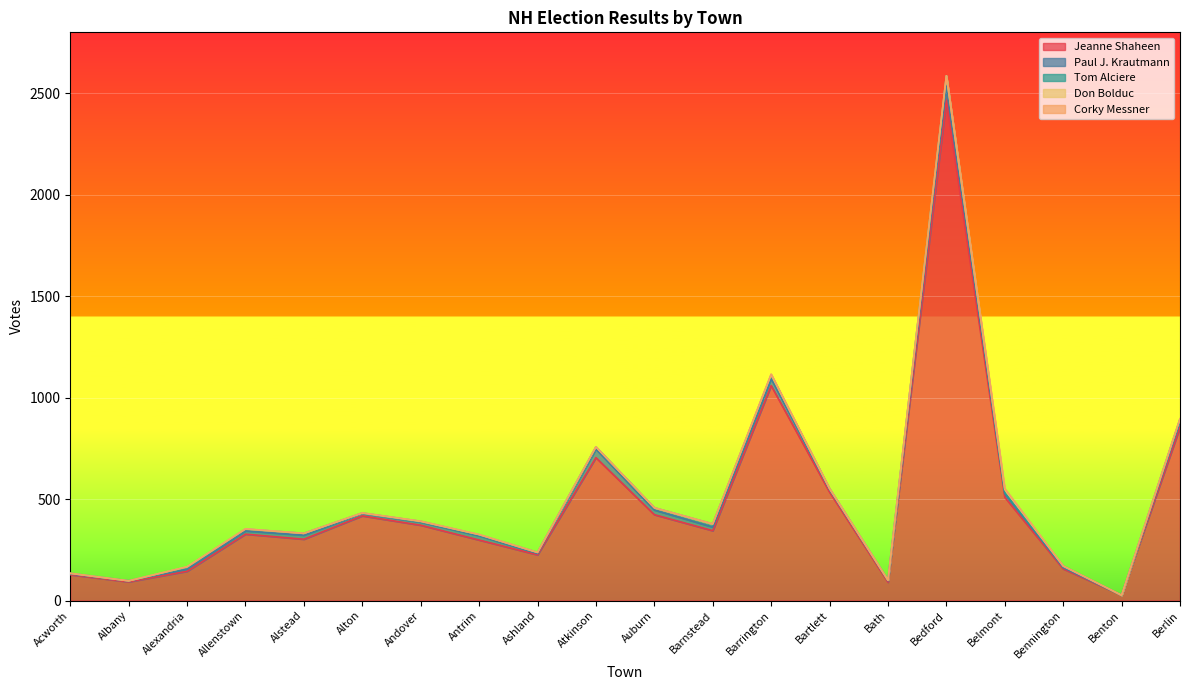

Reading left to right, what are all the values shown in this chart?

Jeanne Shaheen: Acworth=127	Albany=92	Alexandria=144	Allenstown=327	Alstead=302	Alton=417	Andover=371	Antrim=298	Ashland=225	Atkinson=704	Auburn=423	Barnstead=344	Barrington=1059	Bartlett=534	Bath=90	Bedford=2466	Belmont=509	Bennington=156	Benton=26	Berlin=854
Paul J. Krautmann: Acworth=4	Albany=5	Alexandria=11	Allenstown=16	Alstead=20	Alton=11	Andover=15	Antrim=21	Ashland=7	Atkinson=42	Auburn=23	Barnstead=18	Barrington=34	Bartlett=12	Bath=7	Bedford=72	Belmont=17	Bennington=6	Benton=0	Berlin=25
Tom Alciere: Acworth=3	Albany=0	Alexandria=8	Allenstown=9	Alstead=9	Alton=3	Andover=4	Antrim=5	Ashland=5	Atkinson=11	Auburn=11	Barnstead=15	Barrington=19	Bartlett=5	Bath=3	Bedford=48	Belmont=6	Bennington=8	Benton=0	Berlin=16
Don Bolduc: Acworth=0	Albany=0	Alexandria=3	Allenstown=1	Alstead=0	Alton=0	Andover=0	Antrim=1	Ashland=0	Atkinson=0	Auburn=0	Barnstead=0	Barrington=1	Bartlett=0	Bath=0	Bedford=0	Belmont=15	Bennington=0	Benton=0	Berlin=0
Corky Messner: Acworth=0	Albany=0	Alexandria=0	Allenstown=0	Alstead=0	Alton=1	Andover=1	Antrim=0	Ashland=0	Atkinson=0	Auburn=0	Barnstead=1	Barrington=3	Bartlett=1	Bath=0	Bedford=0	Belmont=5	Bennington=0	Benton=0	Berlin=0